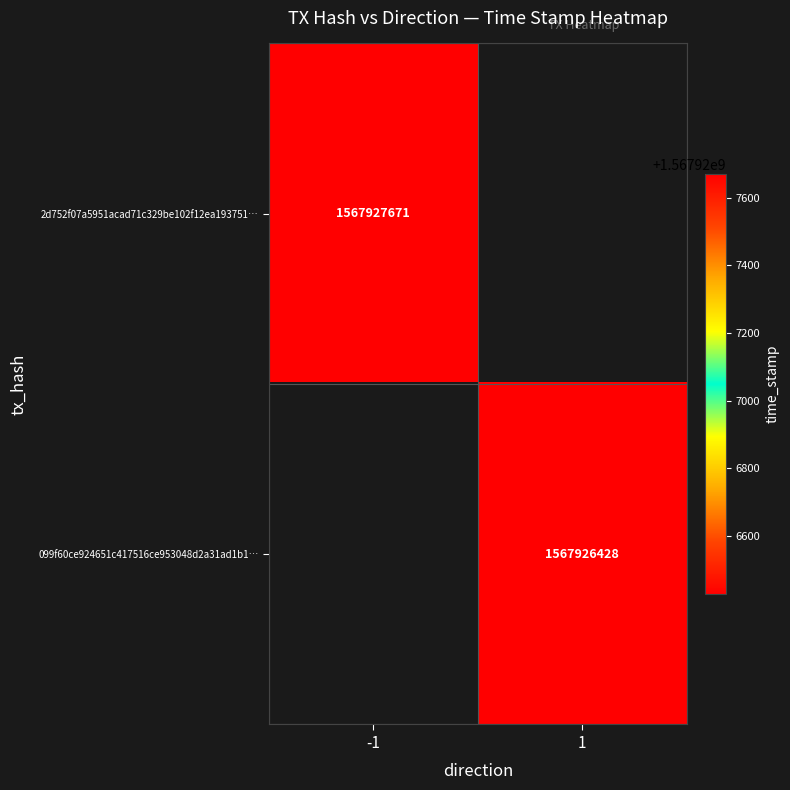

True or false: 099f60ce924651c417516ce953048d2a31ad1b1 has a value of 735608719 at 1.

False